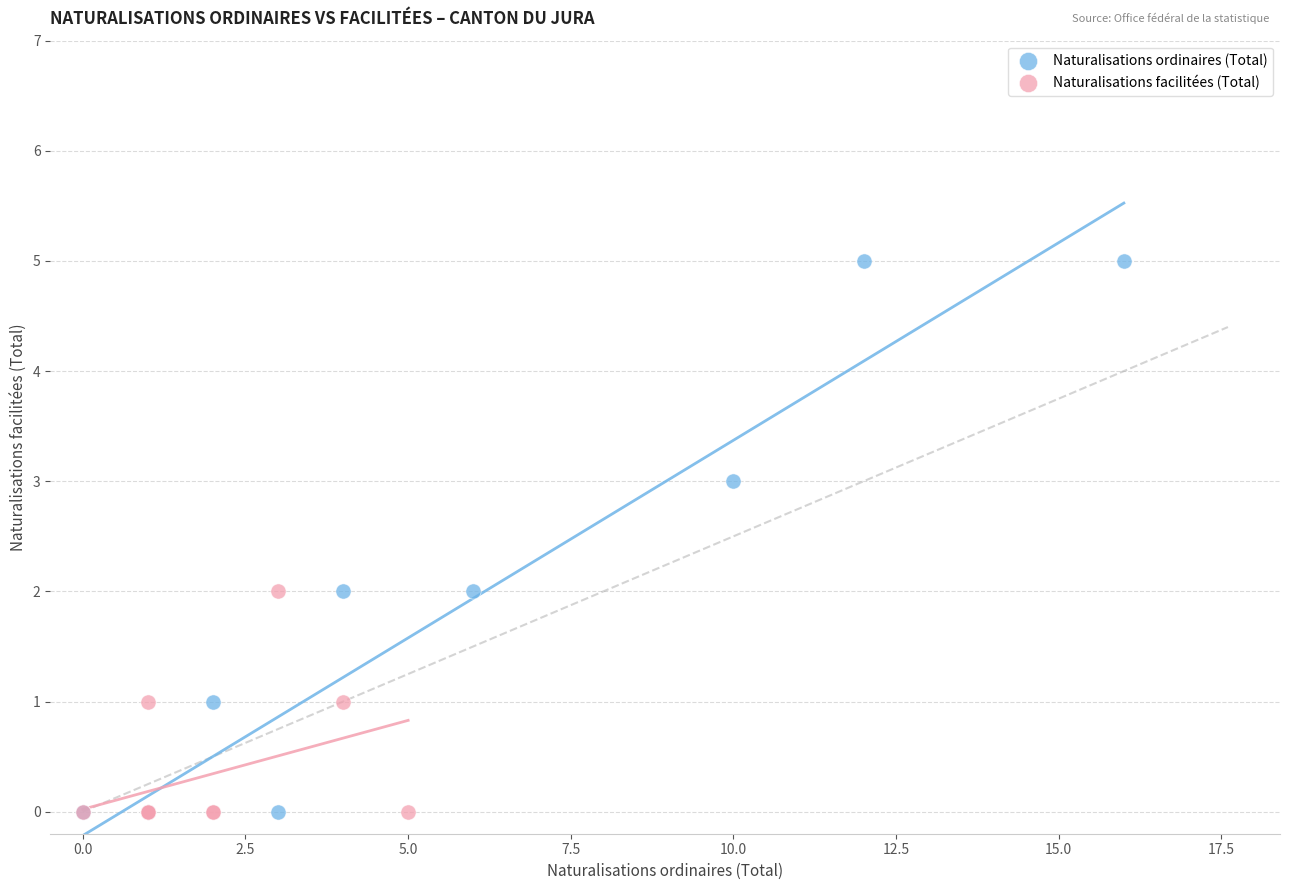

Which series has the largest Y range (max minus min)?

Naturalisations ordinaires (Total)